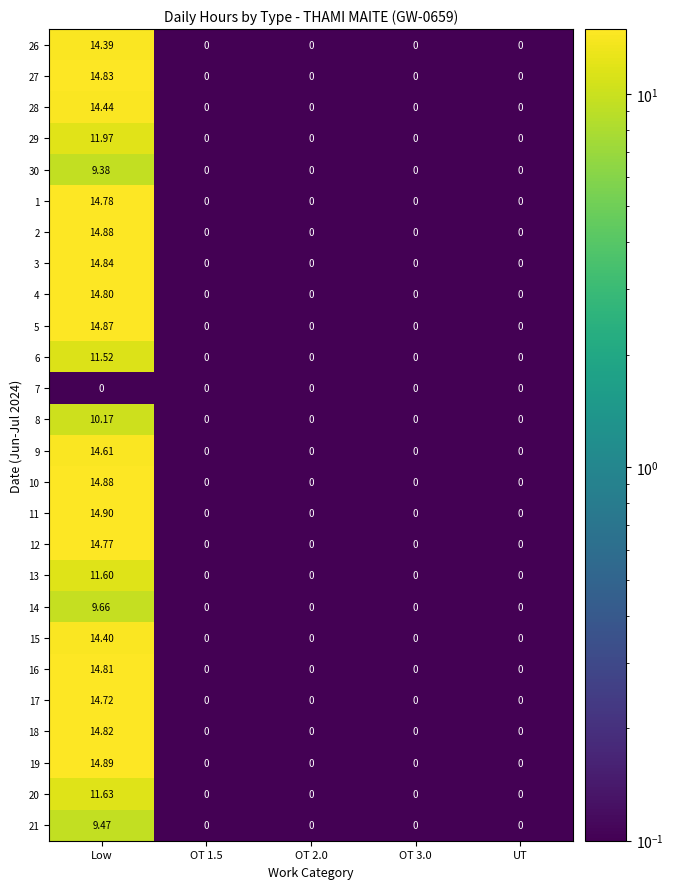

At which label does 10 reach its peak?

Low